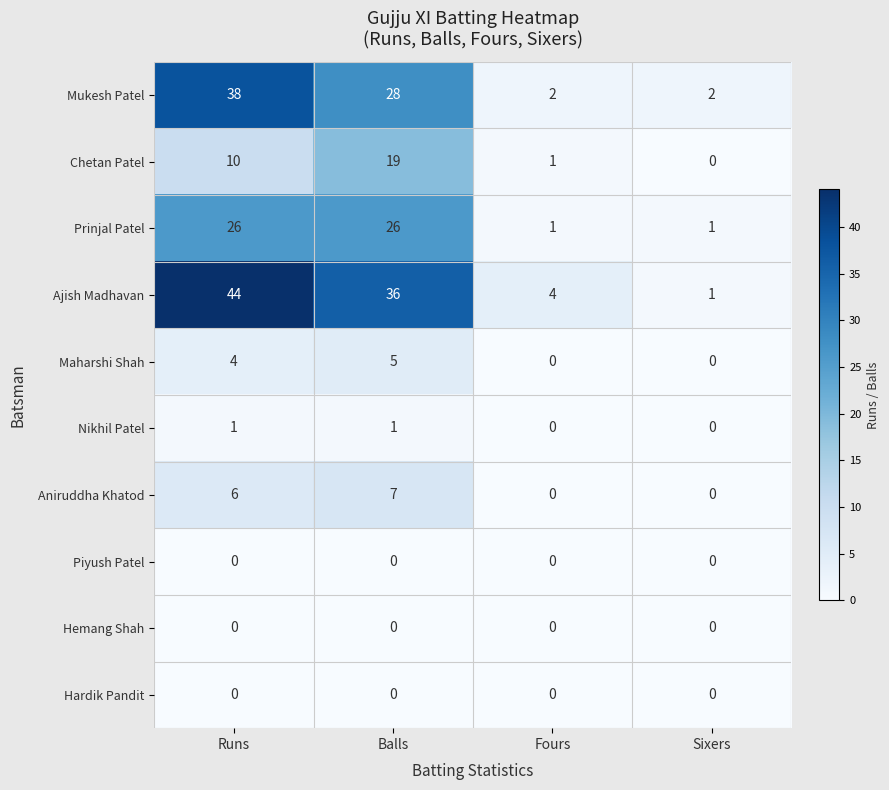

What is the difference between the second highest and minimum values in the Aniruddha Khatod series?

6